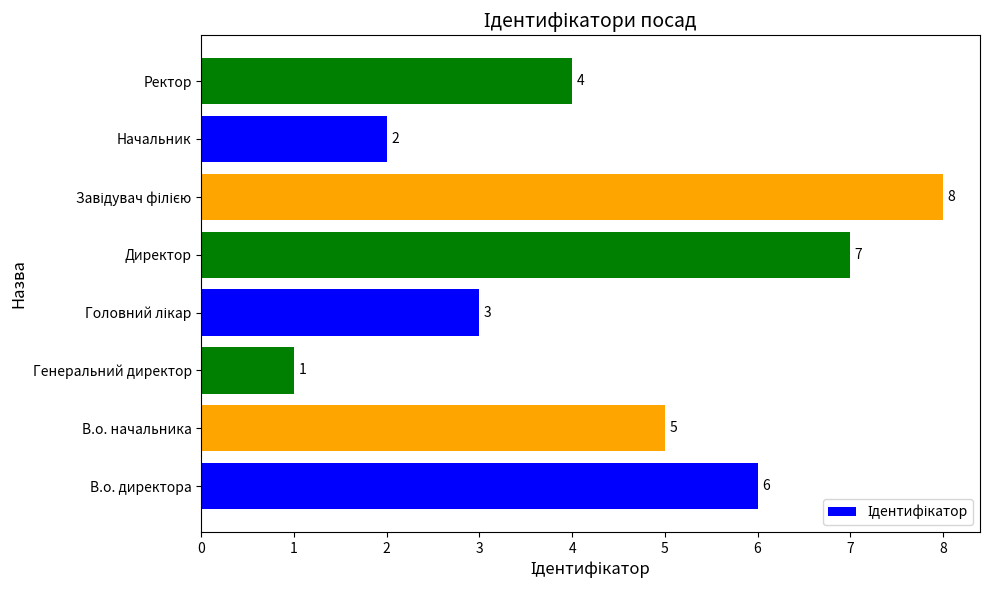

Approximately how many times larger is the value at Директор compared to Начальник?

3.5